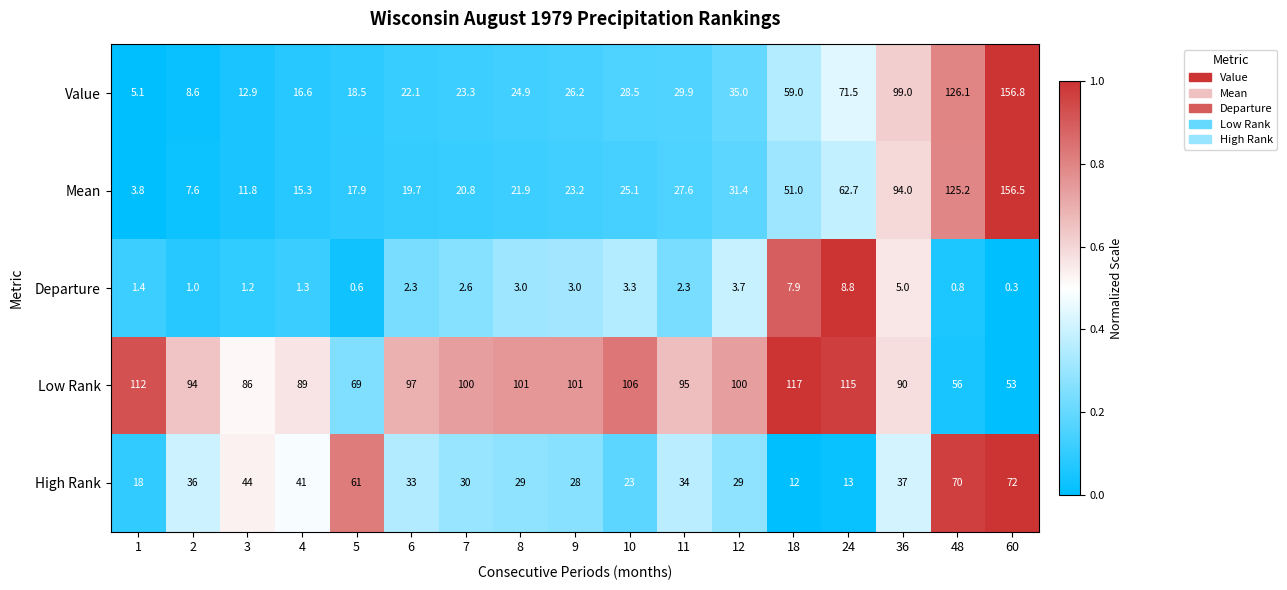

What is the difference between the maximum and minimum values in the Low Rank series?

64.0